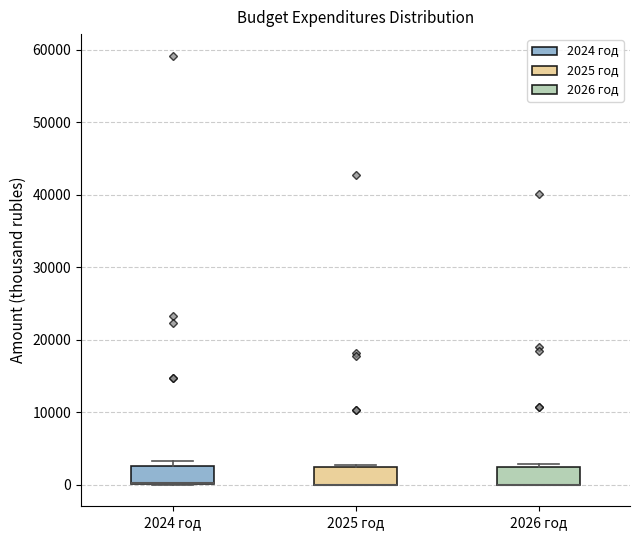

Where is the lower edge of the box for 2026 год on the y-axis? The values are not printed on the chart, so give them approximately, as read against the axis.

0